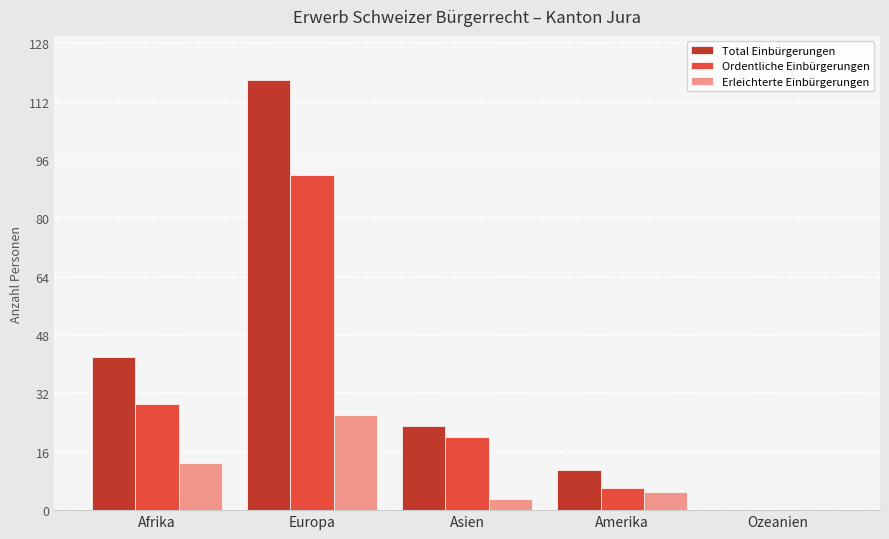

How many distinct data groups are displayed?

3